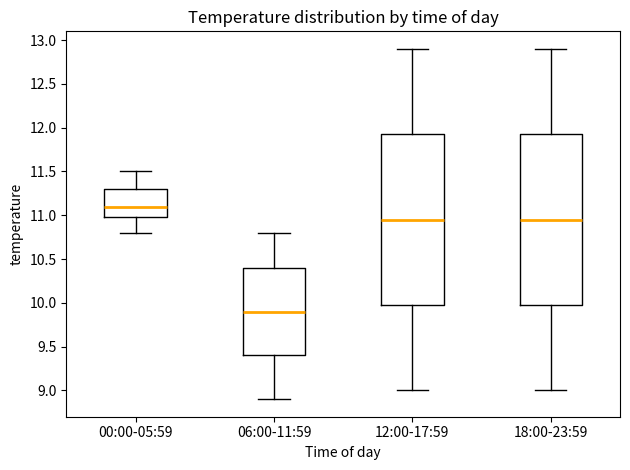

Which box has the lowest median line?

06:00-11:59